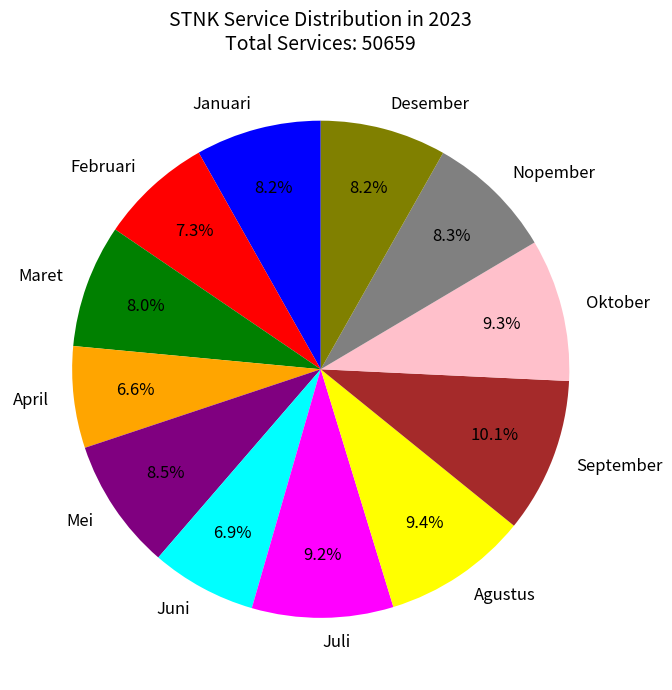

What is the largest slice in the pie chart?

September